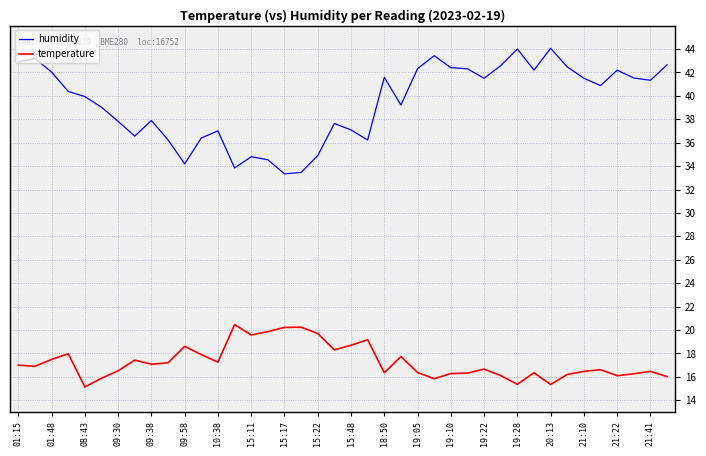

Which series has the largest total across all categories?

humidity